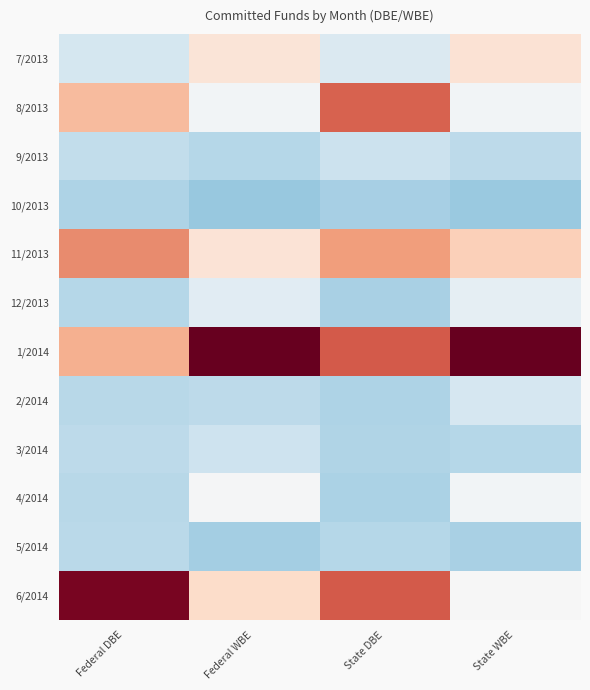

At Federal WBE, list the series in order from smallest to largest.

10/2013, 5/2014, 9/2013, 2/2014, 3/2014, 12/2013, 8/2013, 4/2014, 7/2013, 11/2013, 6/2014, 1/2014